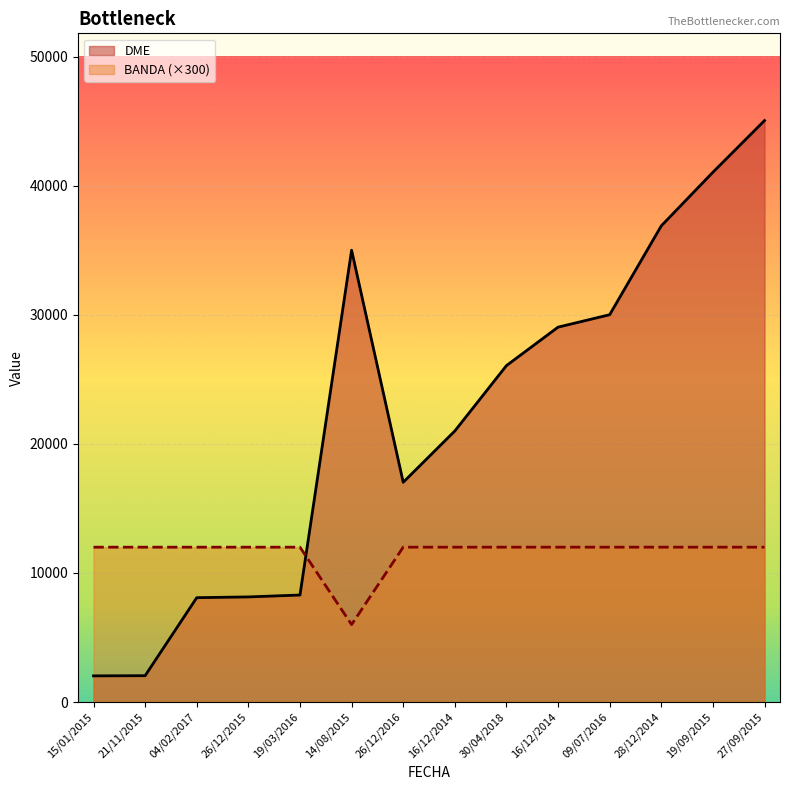

True or false: BANDA has more than 2 interior local peaks.

False